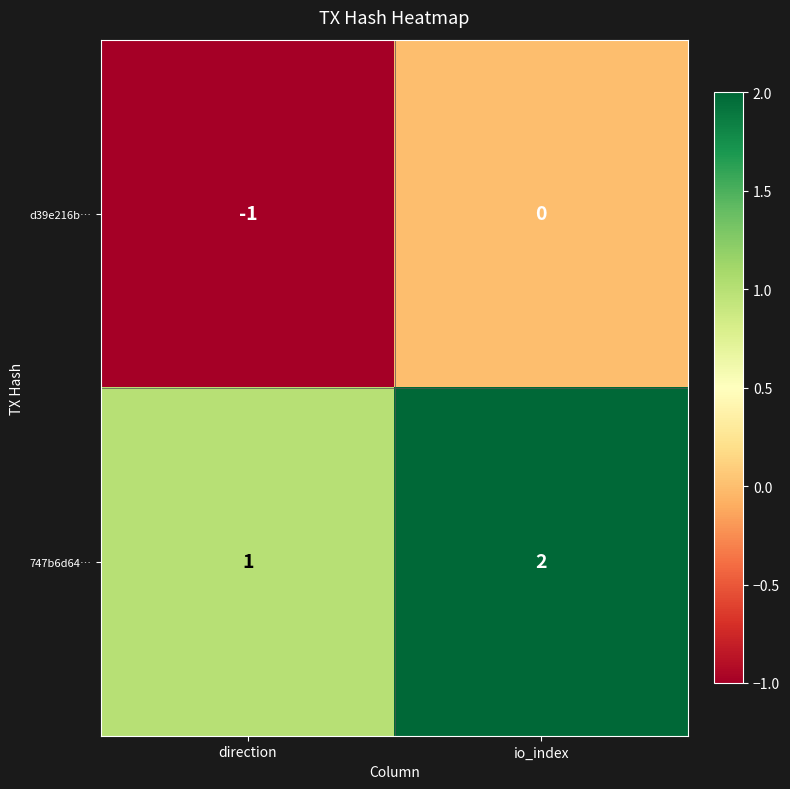

Reading left to right, what are all the values shown in this chart?

d39e216b…: direction=-1	io_index=0
747b6d64…: direction=1	io_index=2